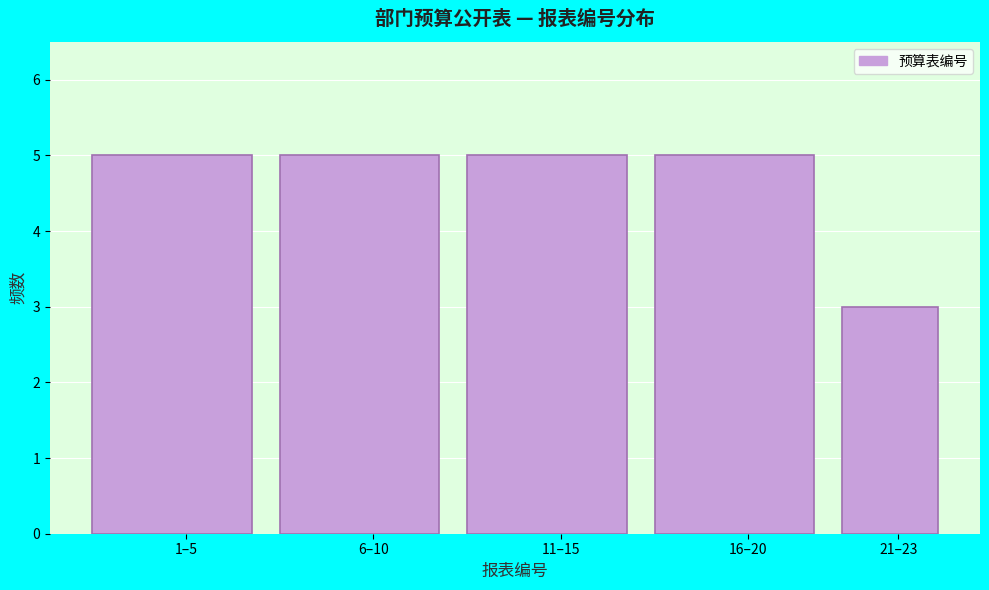

Reading right to left, what are all the values shown in this chart?

3	5	5	5	5